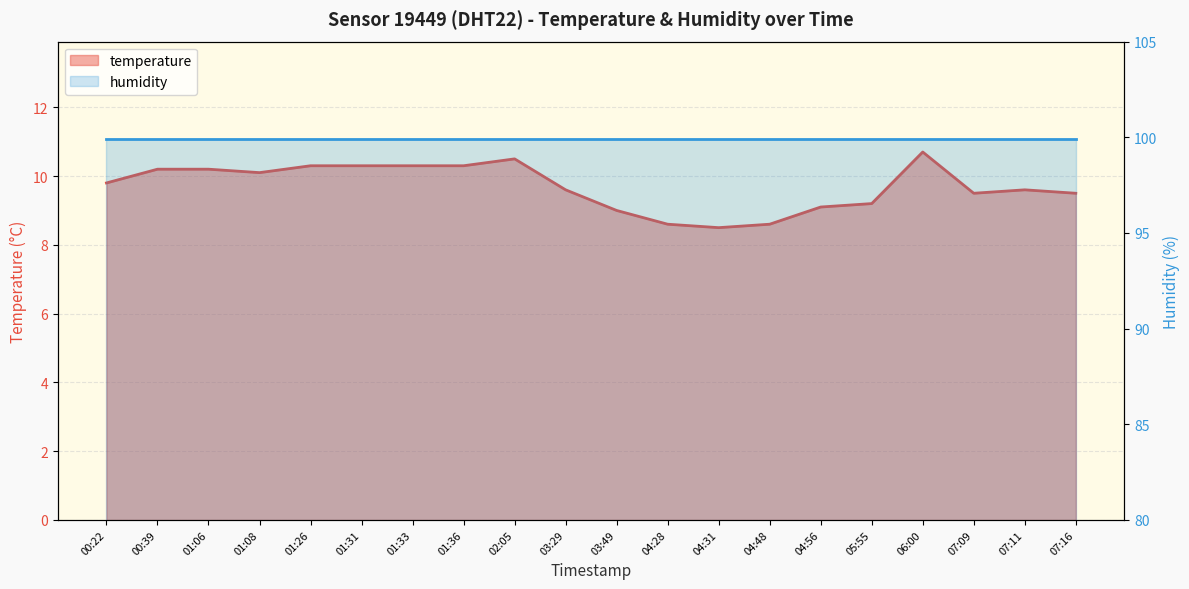

Which category has the lowest value across all series?

04:31